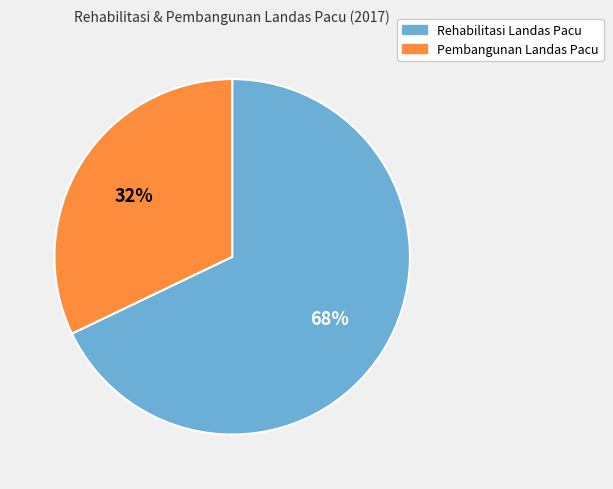

To the nearest percent, what is the difference between the Pembangunan Landas Pacu and Rehabilitasi Landas Pacu slice percentages?

36%